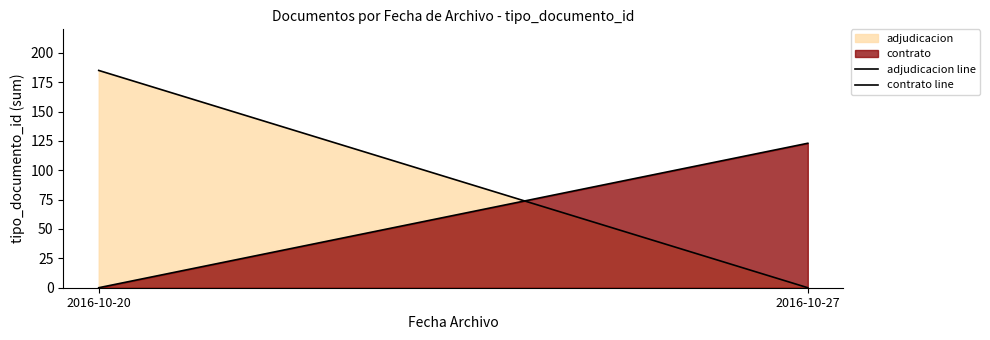

Which series has the largest total across all categories?

adjudicacion